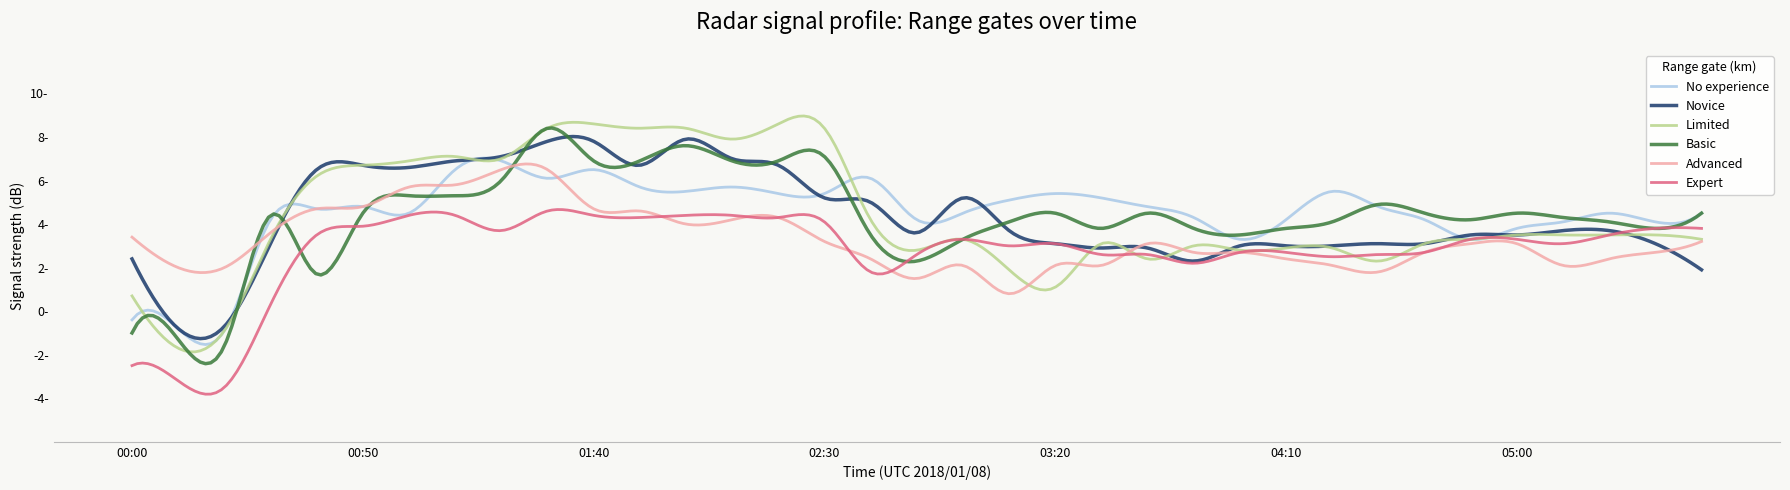

What are all the series names shown in the legend?

No experience, Novice, Limited, Basic, Advanced, Expert